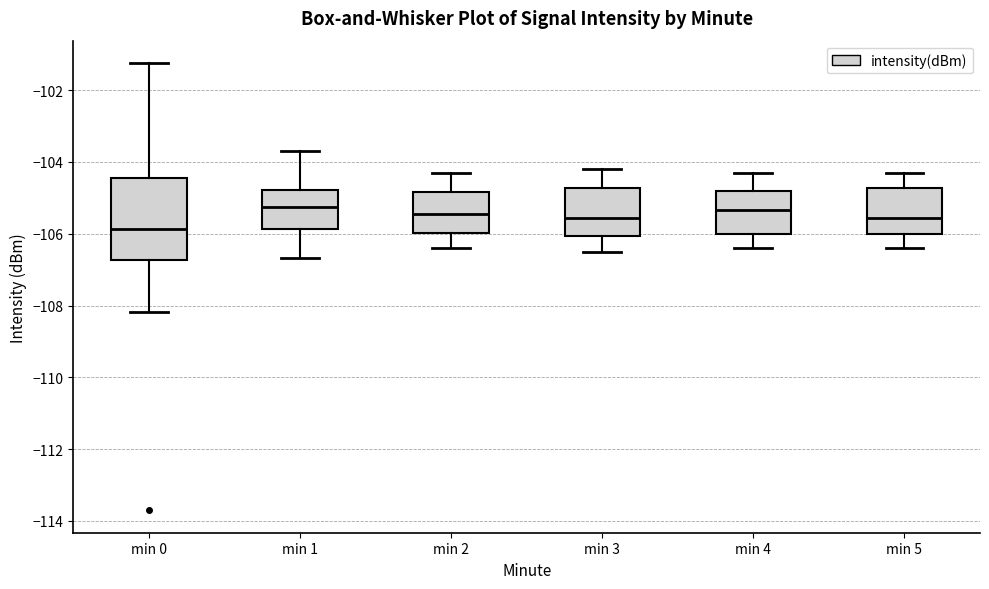

Reading left to right, read every box against the y-axis: the position of its median line, the range the box covers, and the ends of its whiskers. The values are not printed on the chart, so give them approximately, as read against the axis.

min 0: median -105.8, box -106.8 to -104.4, whiskers -108.2 to -101.2
min 1: median -105.2, box -105.8 to -104.8, whiskers -106.6 to -103.6
min 2: median -105.4, box -106.0 to -104.8, whiskers -106.4 to -104.2
min 3: median -105.6, box -106.0 to -104.8, whiskers -106.4 to -104.2
min 4: median -105.4, box -106.0 to -104.8, whiskers -106.4 to -104.2
min 5: median -105.6, box -106.0 to -104.8, whiskers -106.4 to -104.2